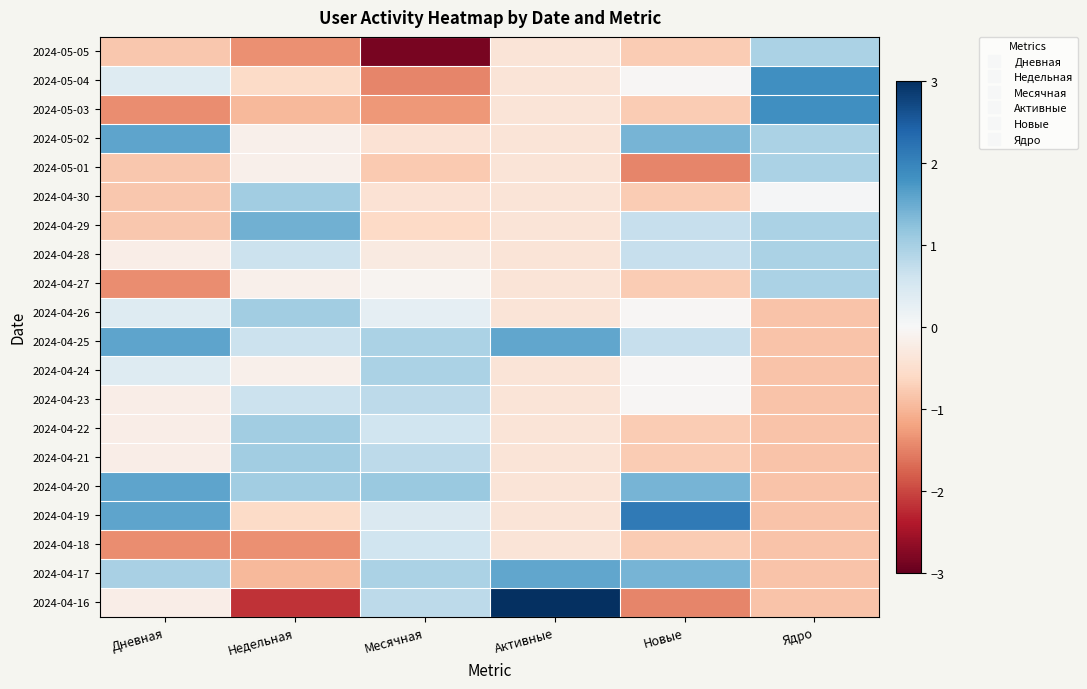

Reading right to left, transcribe all the data shown in this chart.

2024-05-05: Ядро=0.9	Новые=-0.8	Активные=-0.4	Месячная=-2.8	Недельная=-1.4	Дневная=-0.8
2024-05-04: Ядро=1.8	Новые=-0.0	Активные=-0.4	Месячная=-1.5	Недельная=-0.6	Дневная=0.4
2024-05-03: Ядро=1.8	Новые=-0.8	Активные=-0.4	Месячная=-1.3	Недельная=-1.0	Дневная=-1.4
2024-05-02: Ядро=0.9	Новые=1.4	Активные=-0.4	Месячная=-0.4	Недельная=-0.2	Дневная=1.6
2024-05-01: Ядро=0.9	Новые=-1.5	Активные=-0.4	Месячная=-0.8	Недельная=-0.2	Дневная=-0.8
2024-04-30: Ядро=0.0	Новые=-0.8	Активные=-0.4	Месячная=-0.4	Недельная=1.0	Дневная=-0.8
2024-04-29: Ядро=0.9	Новые=0.7	Активные=-0.4	Месячная=-0.6	Недельная=1.5	Дневная=-0.8
2024-04-28: Ядро=0.9	Новые=0.7	Активные=-0.4	Месячная=-0.3	Недельная=0.6	Дневная=-0.2
2024-04-27: Ядро=0.9	Новые=-0.8	Активные=-0.4	Месячная=-0.1	Недельная=-0.2	Дневная=-1.4
2024-04-26: Ядро=-0.9	Новые=-0.0	Активные=-0.4	Месячная=0.3	Недельная=1.0	Дневная=0.4
2024-04-25: Ядро=-0.9	Новые=0.7	Активные=1.6	Месячная=0.9	Недельная=0.6	Дневная=1.6
2024-04-24: Ядро=-0.9	Новые=-0.0	Активные=-0.4	Месячная=0.9	Недельная=-0.2	Дневная=0.4
2024-04-23: Ядро=-0.9	Новые=-0.0	Активные=-0.4	Месячная=0.8	Недельная=0.6	Дневная=-0.2
2024-04-22: Ядро=-0.9	Новые=-0.8	Активные=-0.4	Месячная=0.6	Недельная=1.0	Дневная=-0.2
2024-04-21: Ядро=-0.9	Новые=-0.8	Активные=-0.4	Месячная=0.8	Недельная=1.0	Дневная=-0.2
2024-04-20: Ядро=-0.9	Новые=1.4	Активные=-0.4	Месячная=1.1	Недельная=1.0	Дневная=1.6
2024-04-19: Ядро=-0.9	Новые=2.1	Активные=-0.4	Месячная=0.4	Недельная=-0.6	Дневная=1.6
2024-04-18: Ядро=-0.9	Новые=-0.8	Активные=-0.4	Месячная=0.6	Недельная=-1.4	Дневная=-1.4
2024-04-17: Ядро=-0.9	Новые=1.4	Активные=1.6	Месячная=0.9	Недельная=-1.0	Дневная=1.0
2024-04-16: Ядро=-0.9	Новые=-1.5	Активные=3.5	Месячная=0.8	Недельная=-2.2	Дневная=-0.2